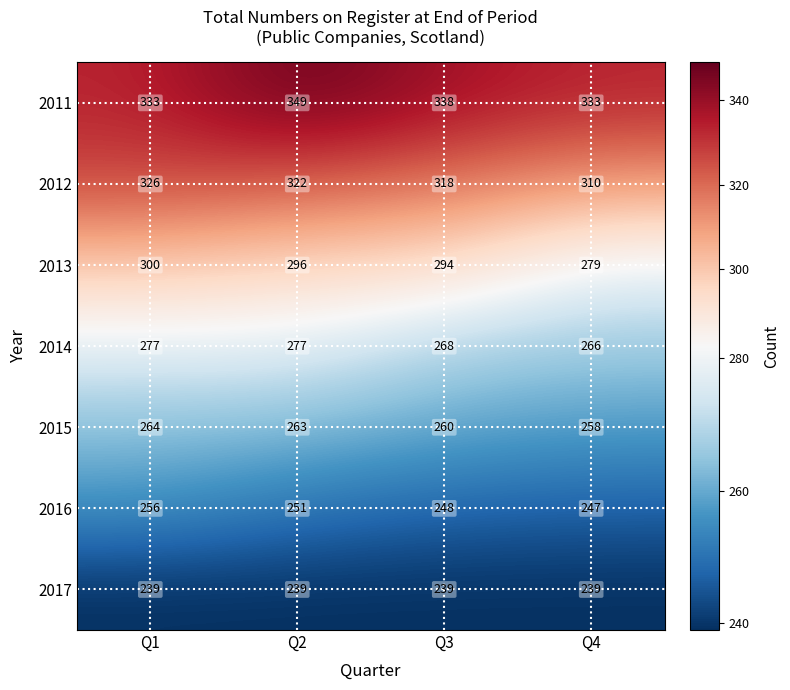

At how many categories does at least one series exceed 348?

1